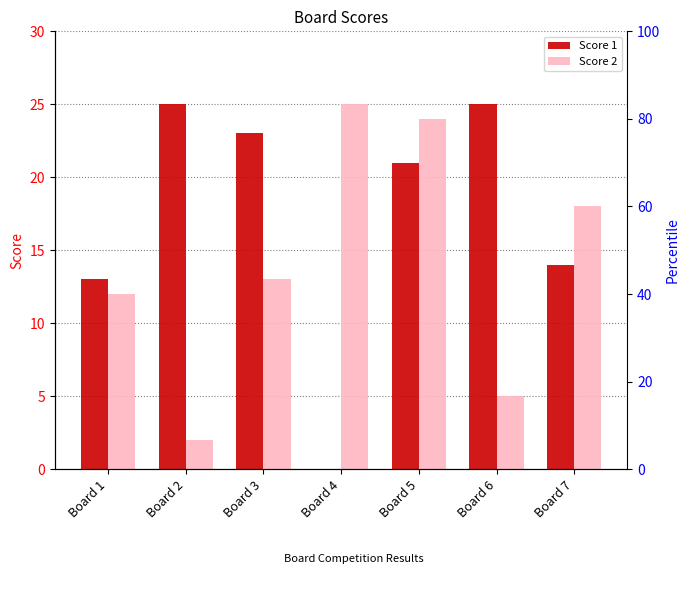

What is the average value of the Score 2 series?

14